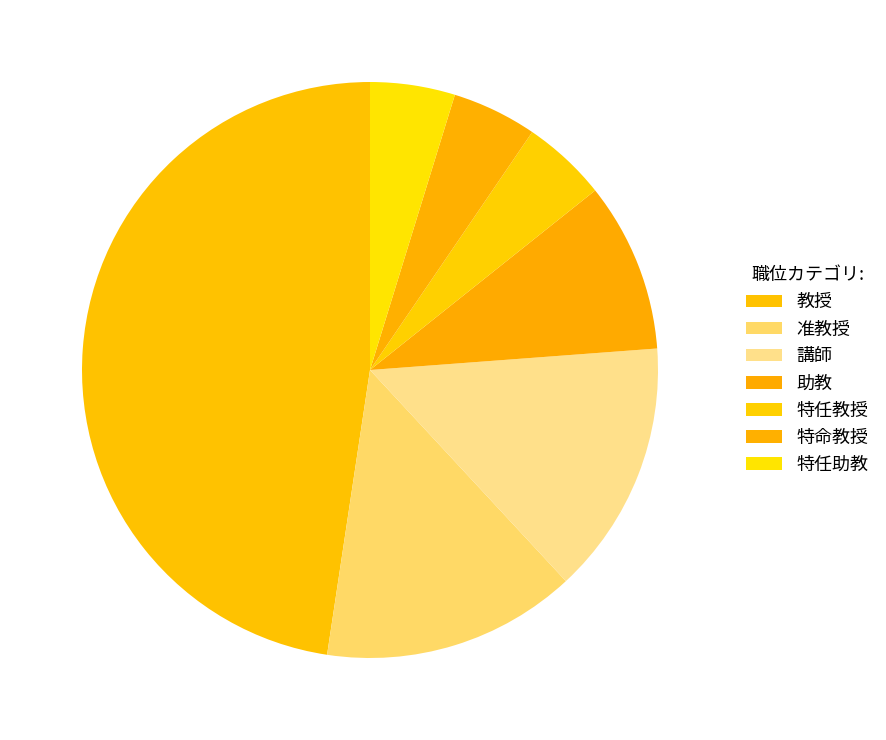

How many slices are in this pie chart?

7